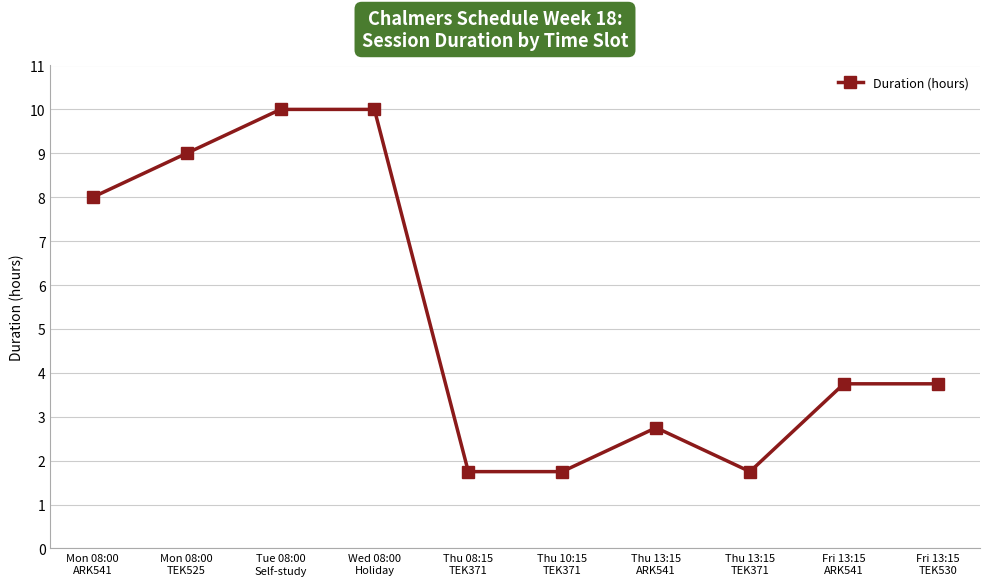

The chart shows a value of 2.6 at Thu 13:15
TEK371. True or false?

False